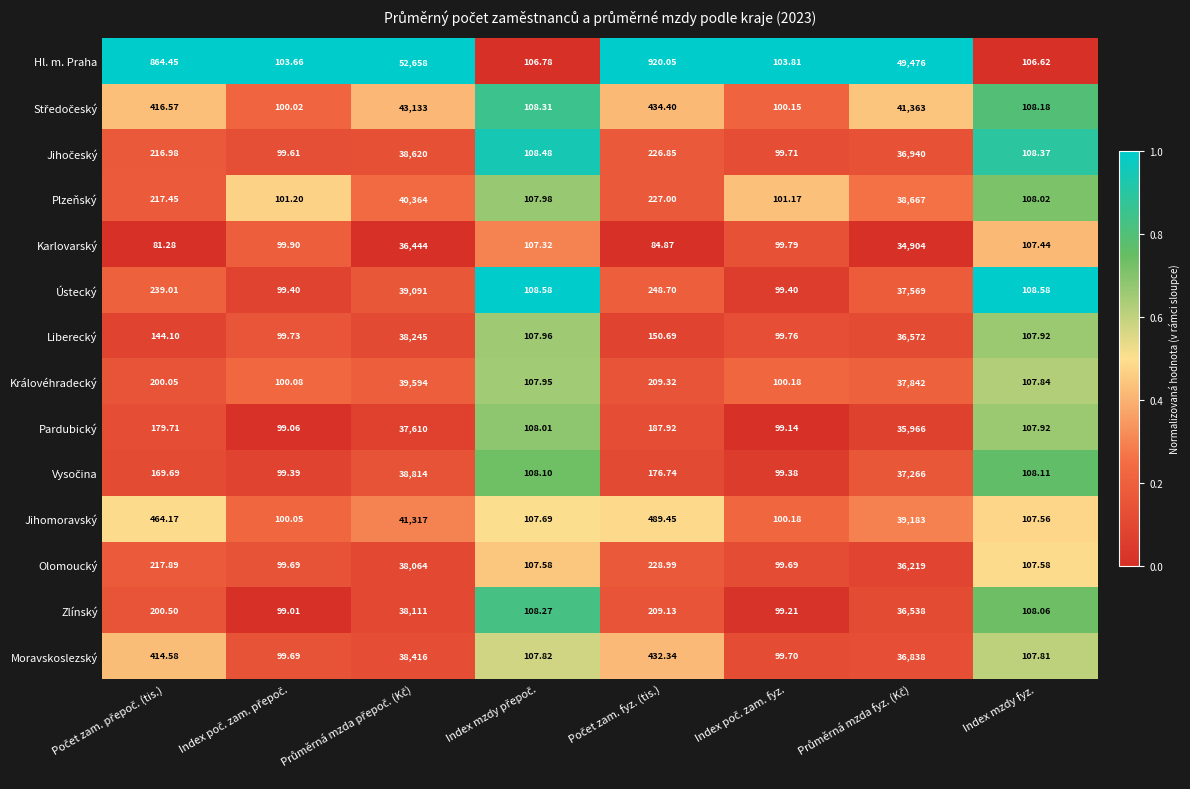

Which series has the largest total across all categories?

Hl. m. Praha